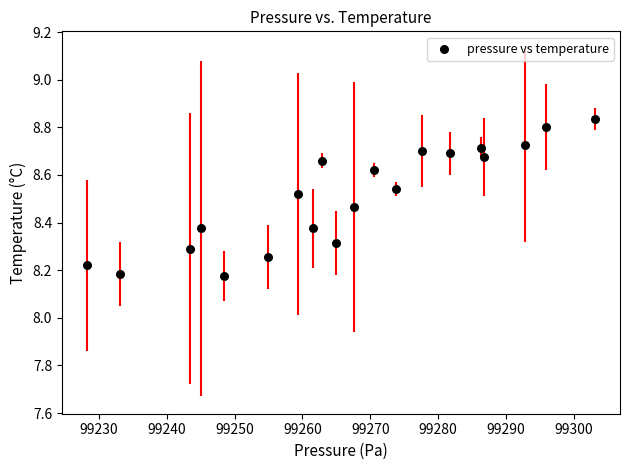

What is the range of Y values (max minus min)?

0.7